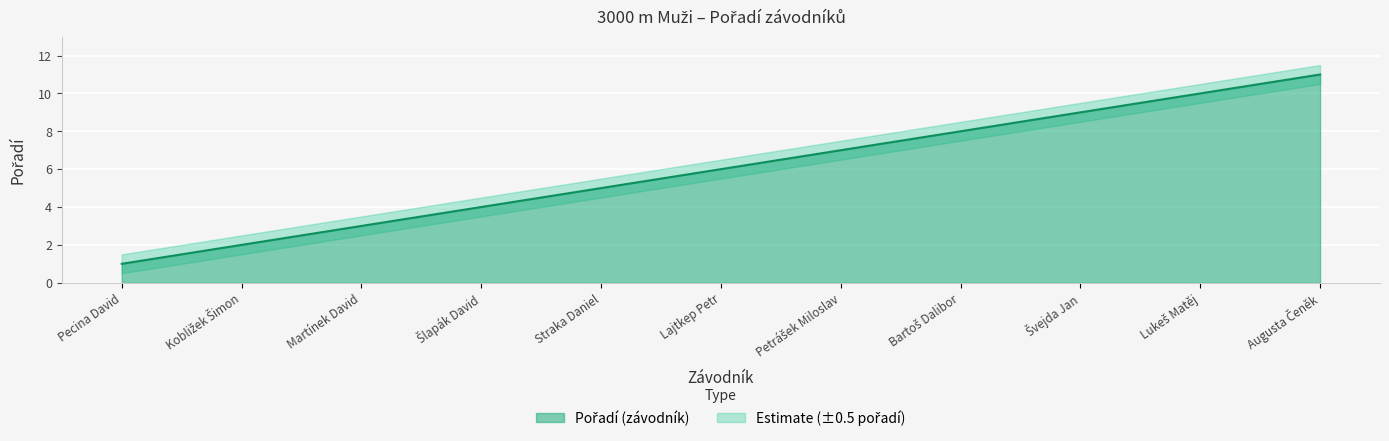

Is it true that Upper_bound equals 8.5 at Bartoš Dalibor?

True